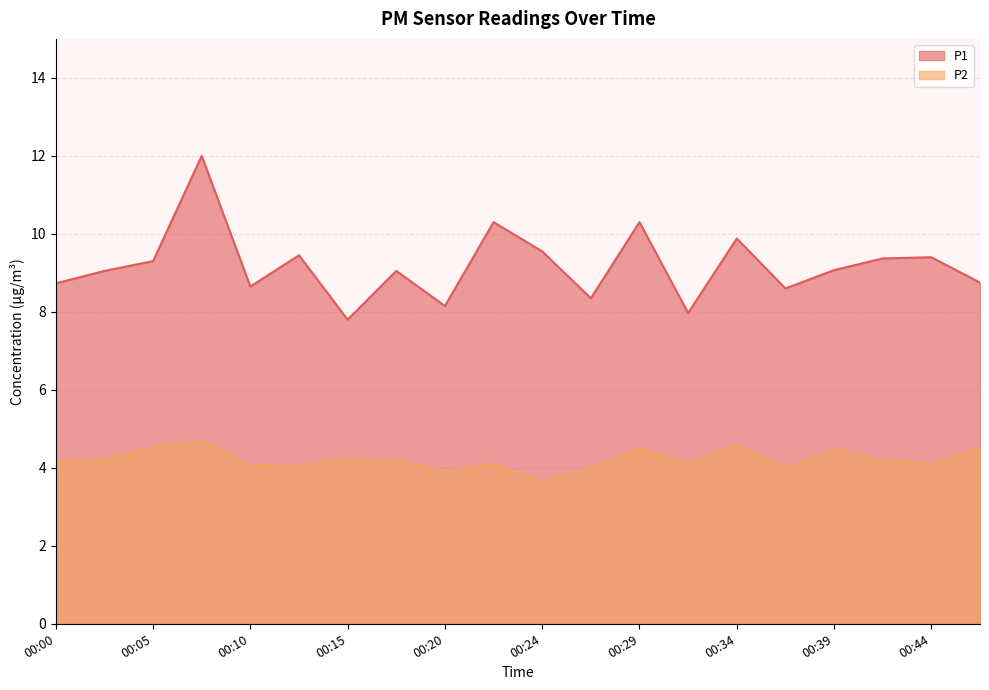

Does the chart have visible grid lines?

Yes